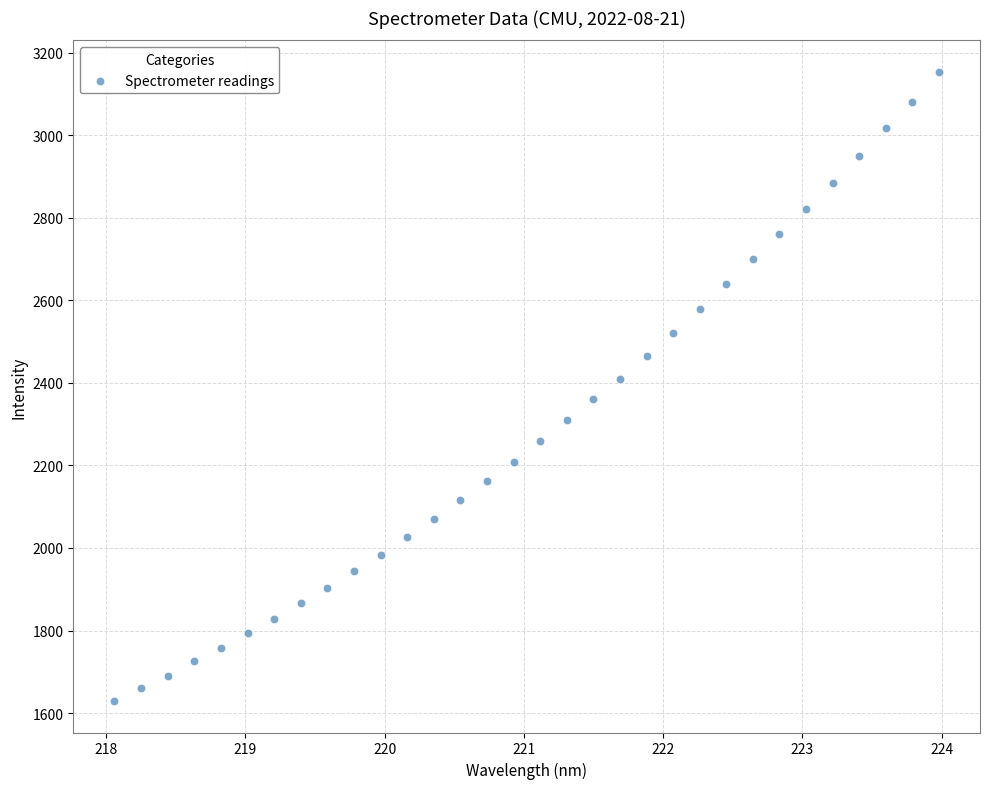

What is the range of X values (max minus min)?

5.9